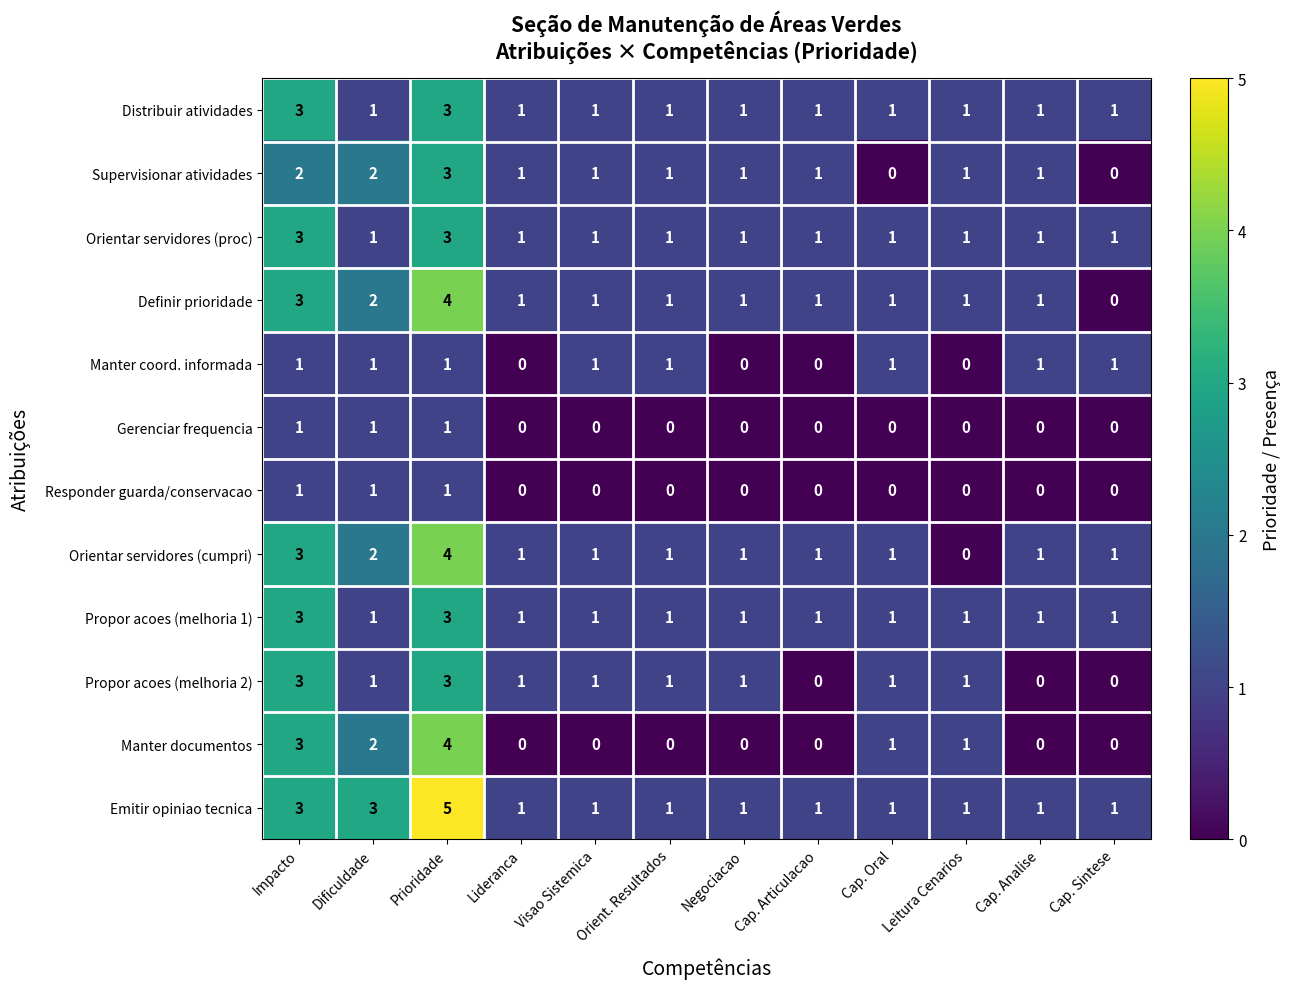

True or false: Emitir opiniao tecnica has a value of 1 at Cap. Sintese.

True